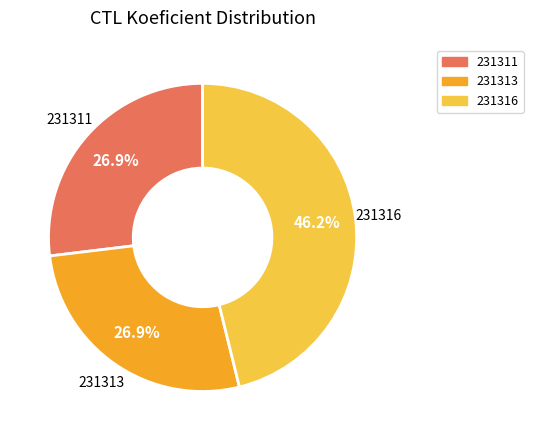

What is the largest slice in the pie chart?

231316